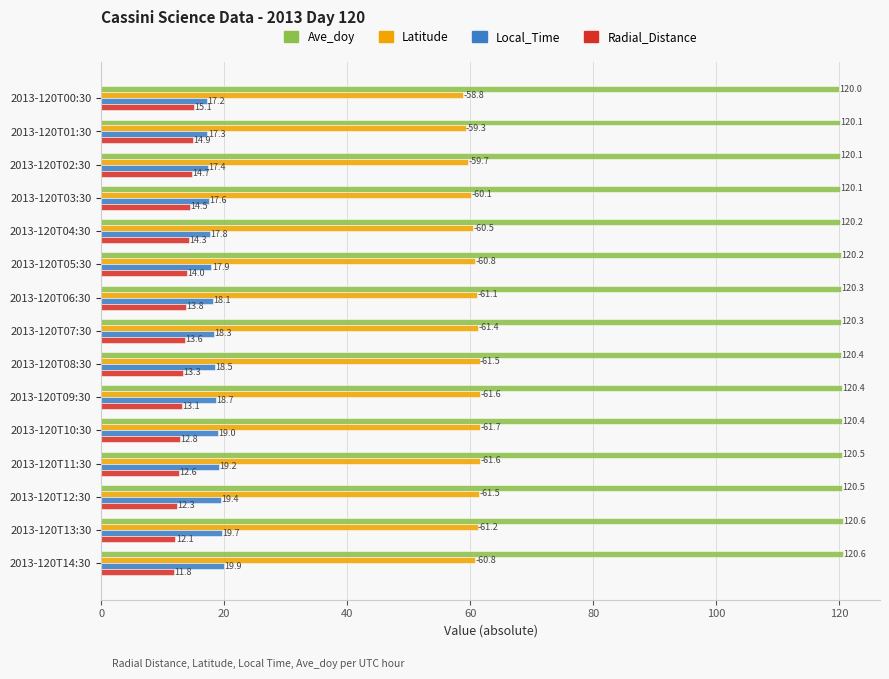

What is the maximum value shown in the chart?

120.6